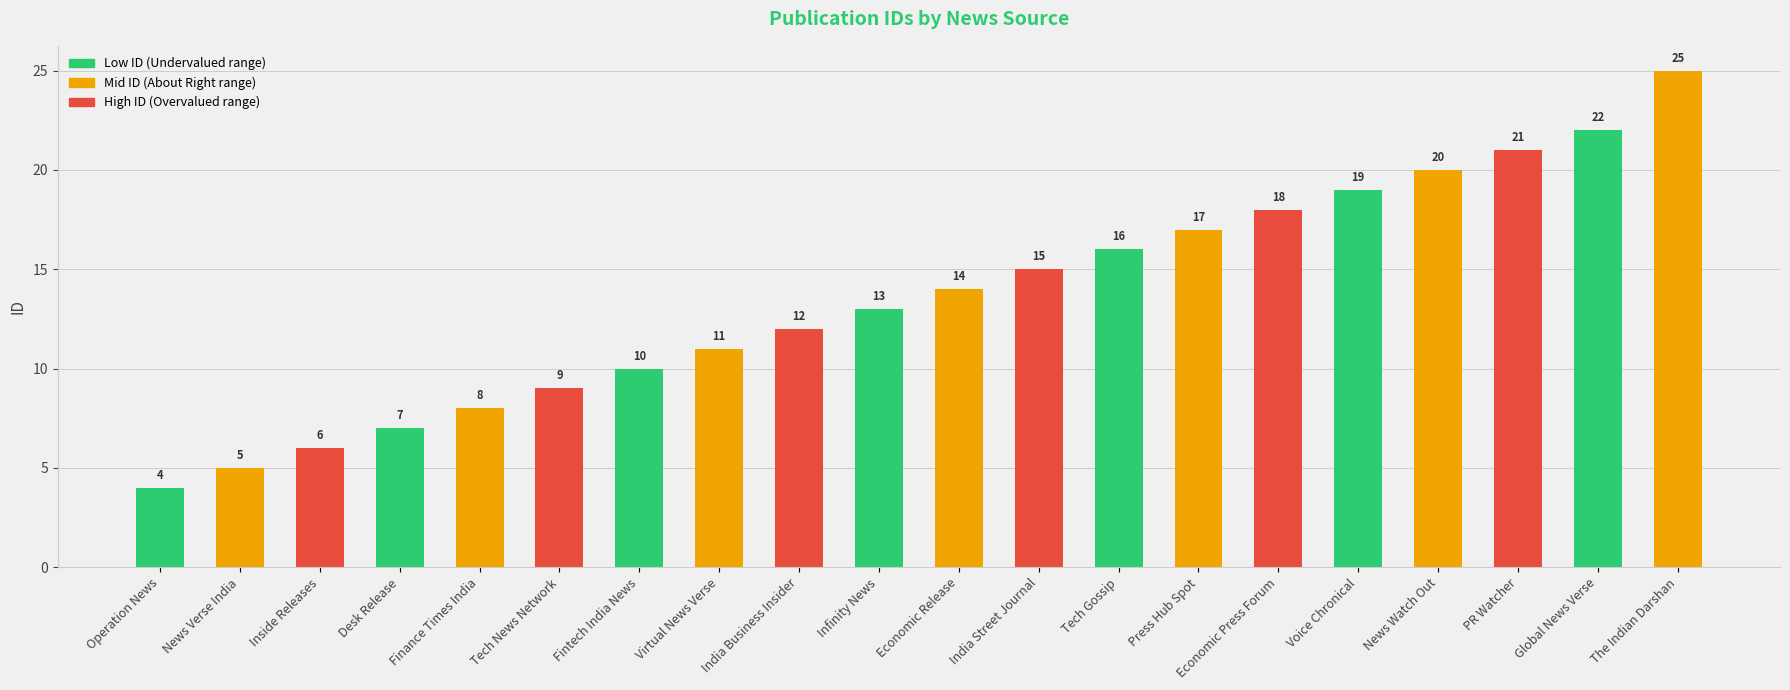

Is it true that the value at Finance Times India is 8?

True